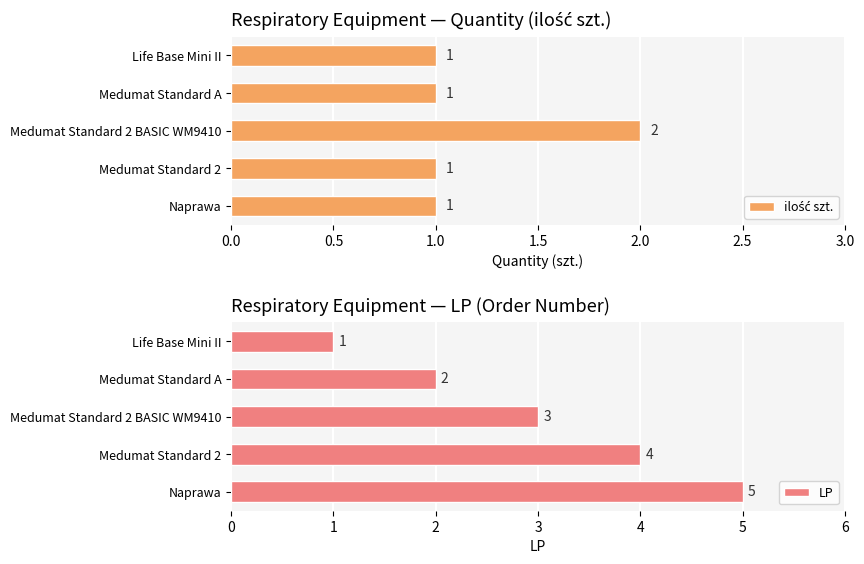

What is the maximum value for LP?

5